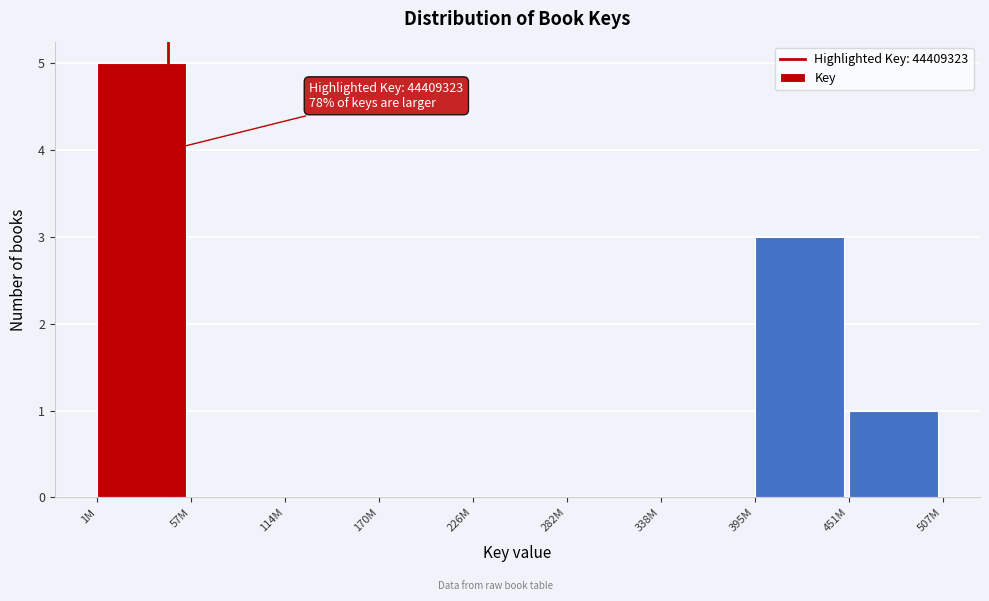

Reading left to right, transcribe all the data shown in this chart.

1M=5	57M=0	114M=0	170M=0	226M=0	282M=0	338M=0	395M=3	451M=1